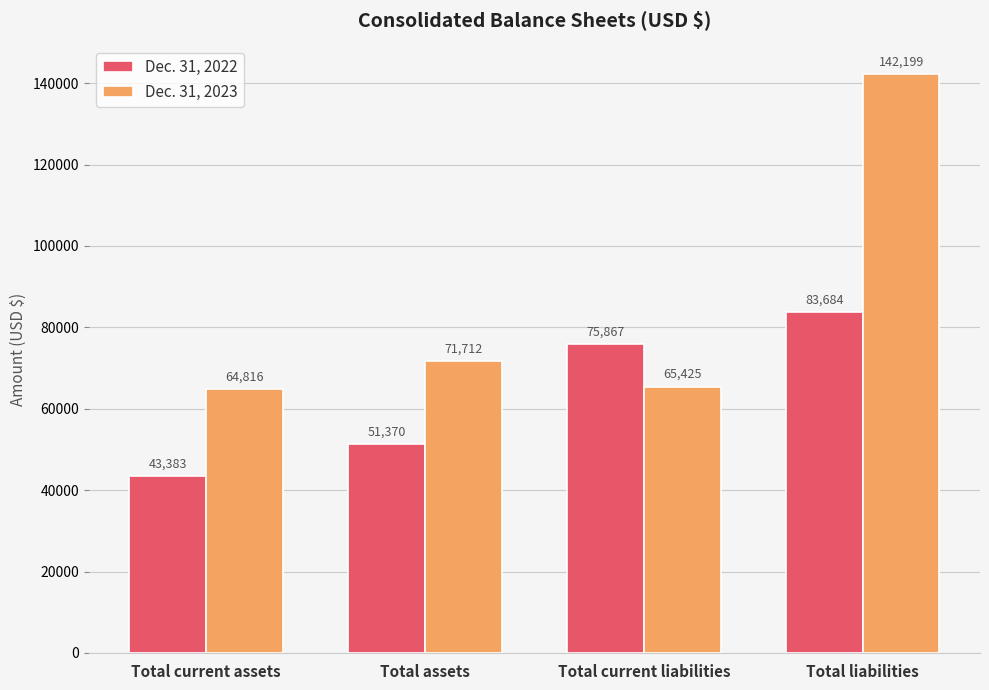

Which category has the highest value across all series?

Total liabilities